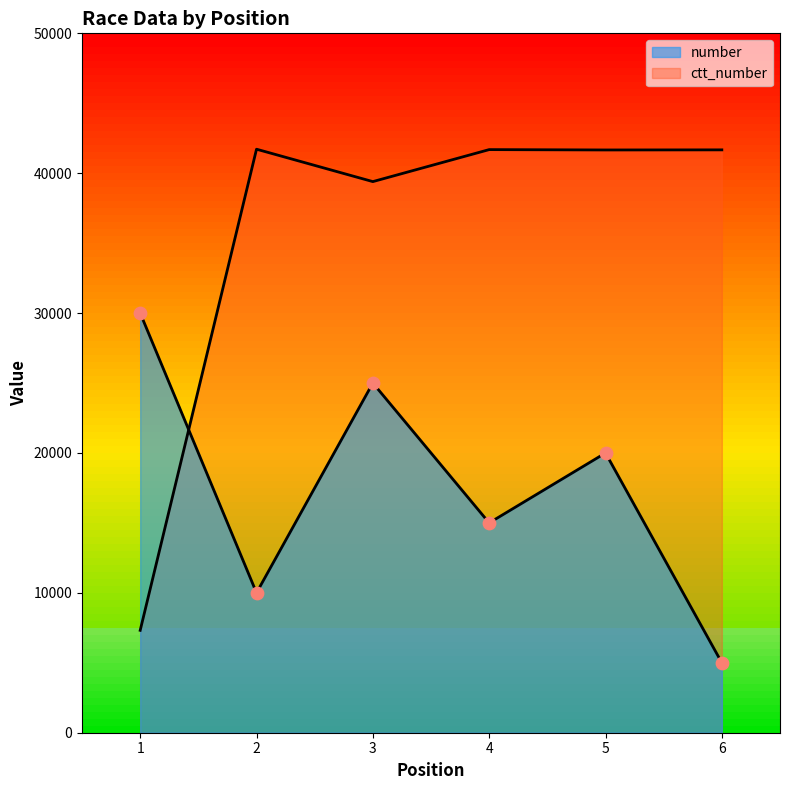

Which series has the largest total across all categories?

ctt_number